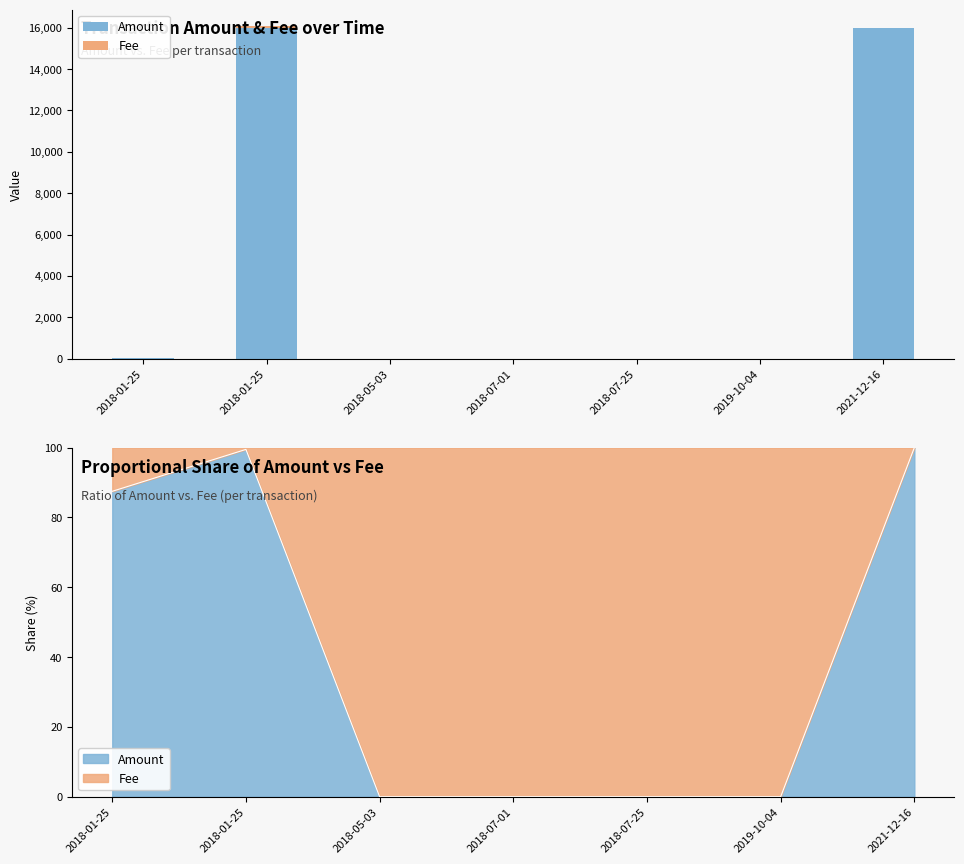

Which has a higher value, 2018-01-25 or 2018-07-25?

2018-01-25